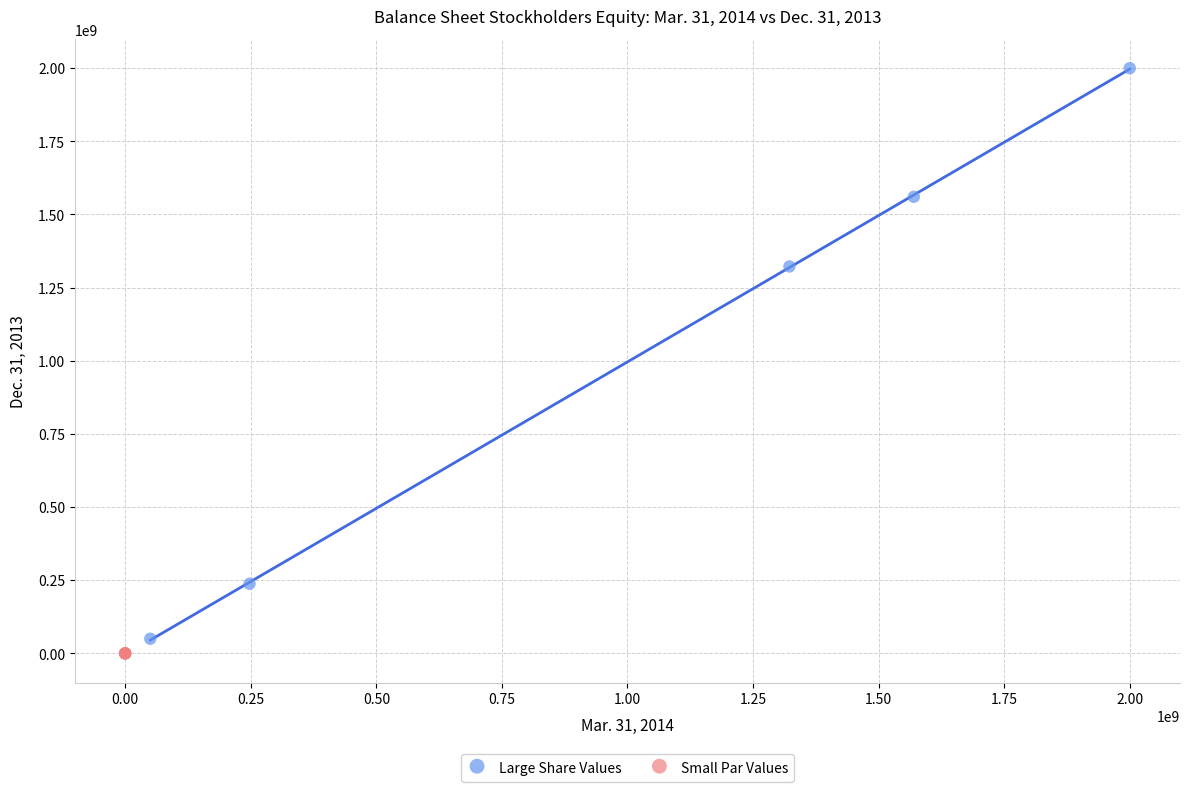

What are all the series names shown in the legend?

Large Share Values, Small Par Values